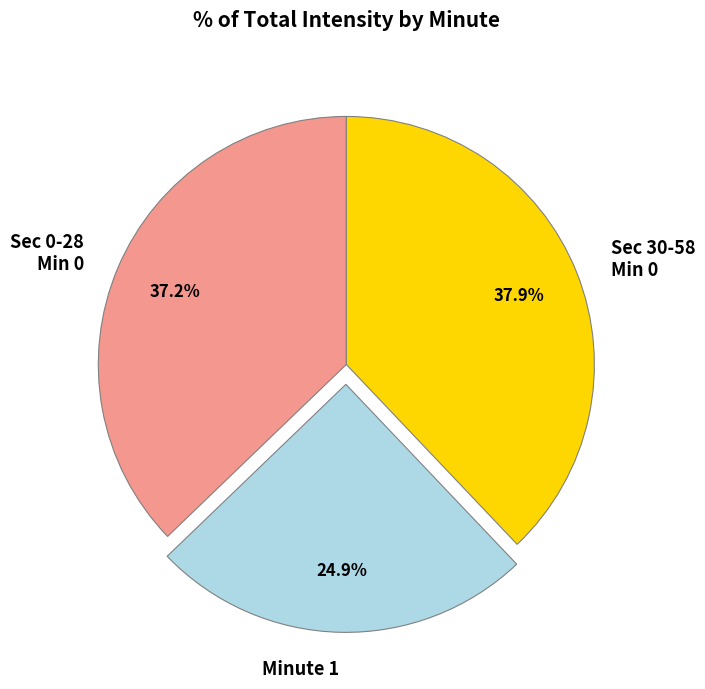

Is there any slice that represents more than half of the pie?

No